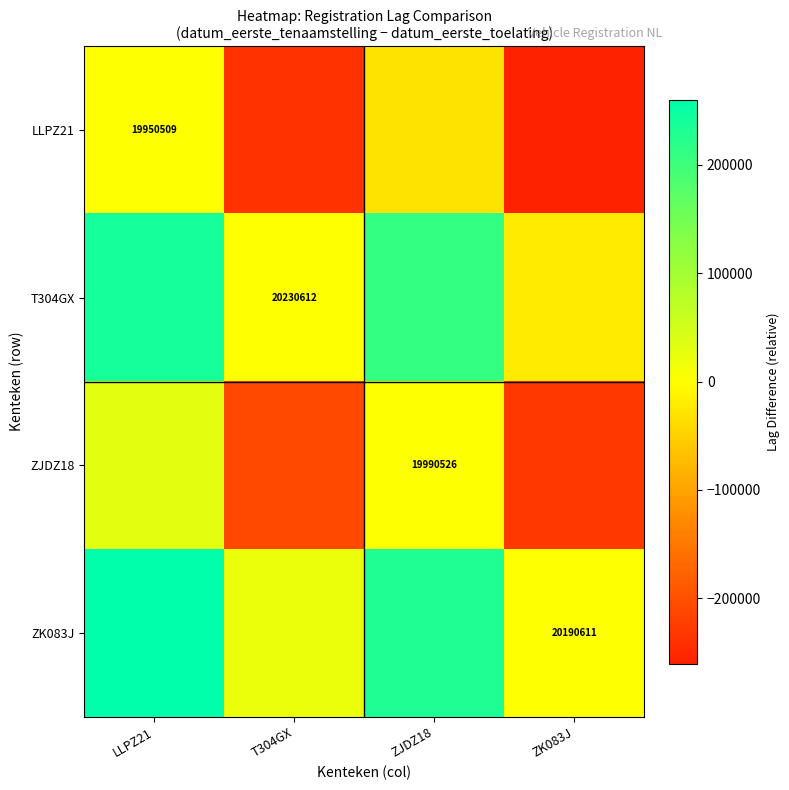

True or false: LLPZ21 has a value of 31968926 at LLPZ21.

False